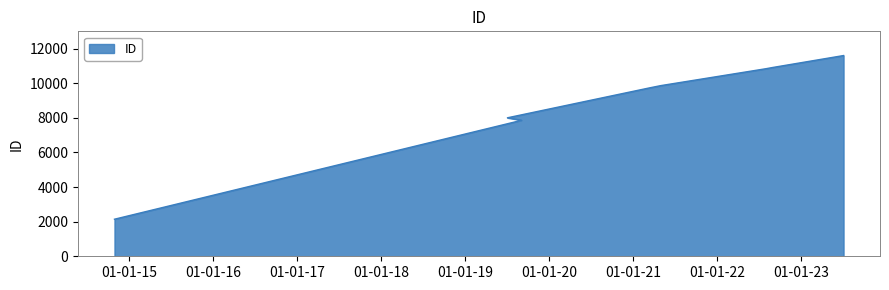

List the labels in order of value, smallest first.

2014-10-29, 2019-08-08, 2019-09-03, 2019-07-04, 2021-03-13, 2021-05-01, 2022-08-01, 2022-09-01, 2023-07-05